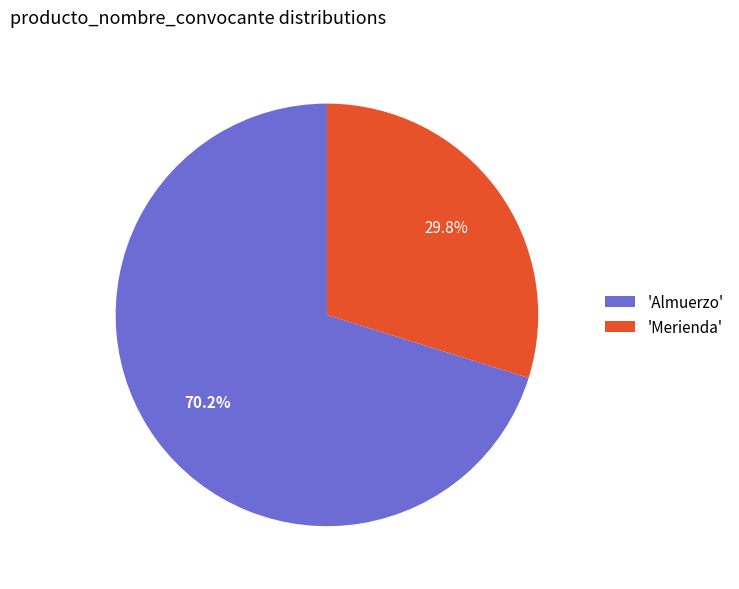

Combined, do 'Almuerzo' and 'Merienda' account for over 50%?

Yes